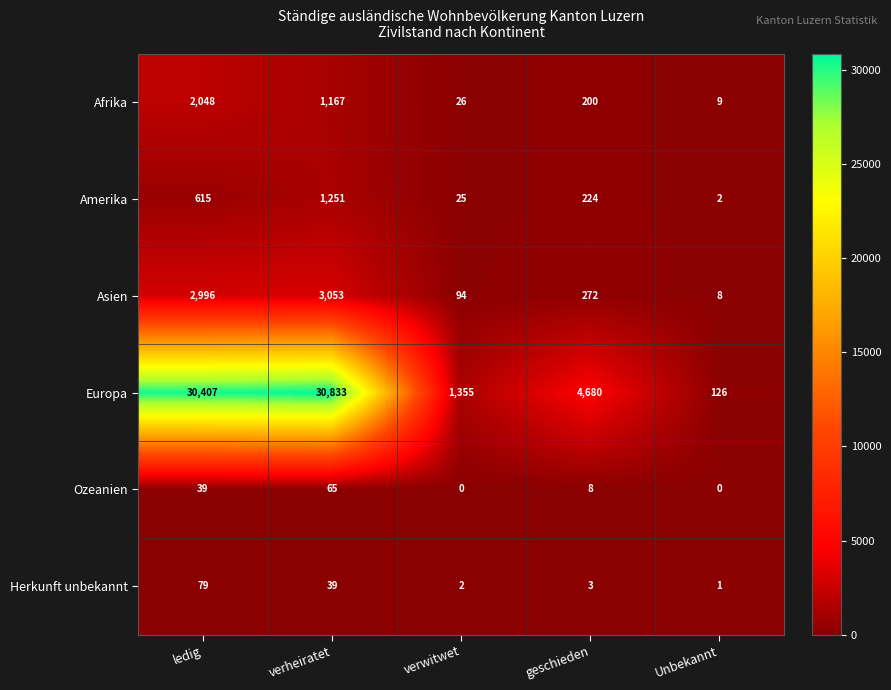

Which series has the largest total across all categories?

Europa